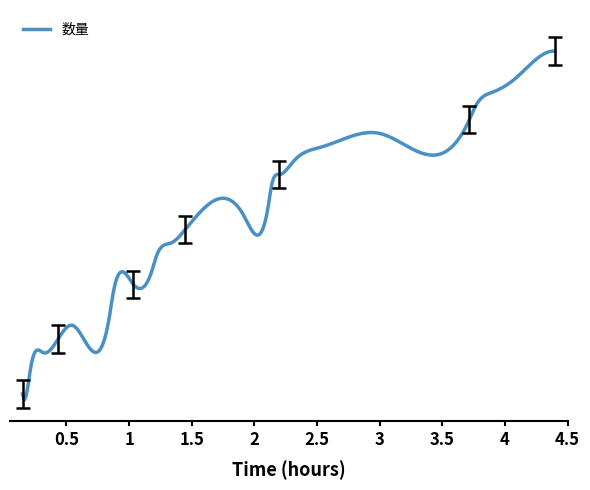

What is the value of the 9th point from the left?

20